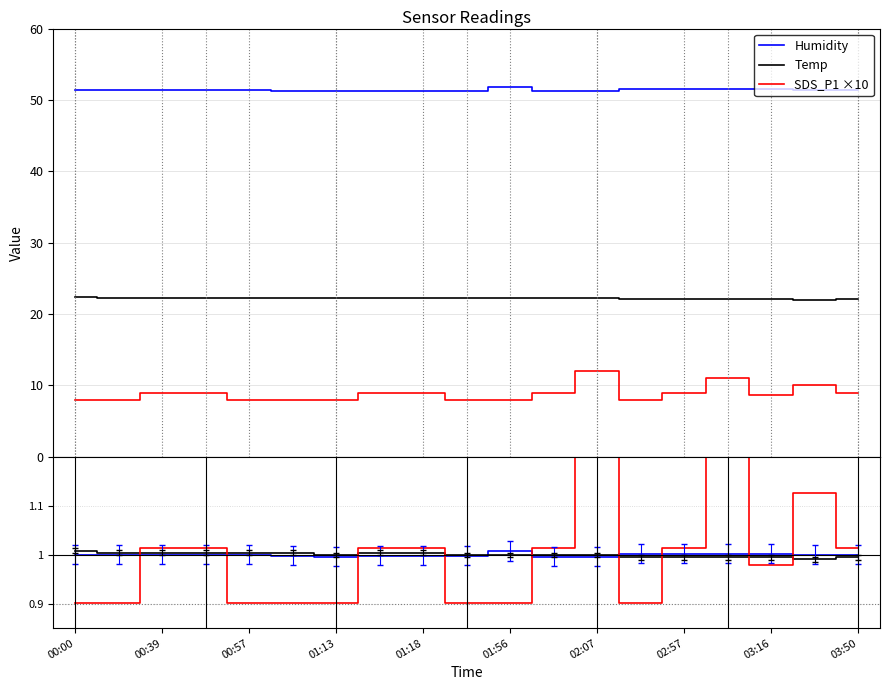

Where is the first local minimum for SDS_P1 ×10?

13